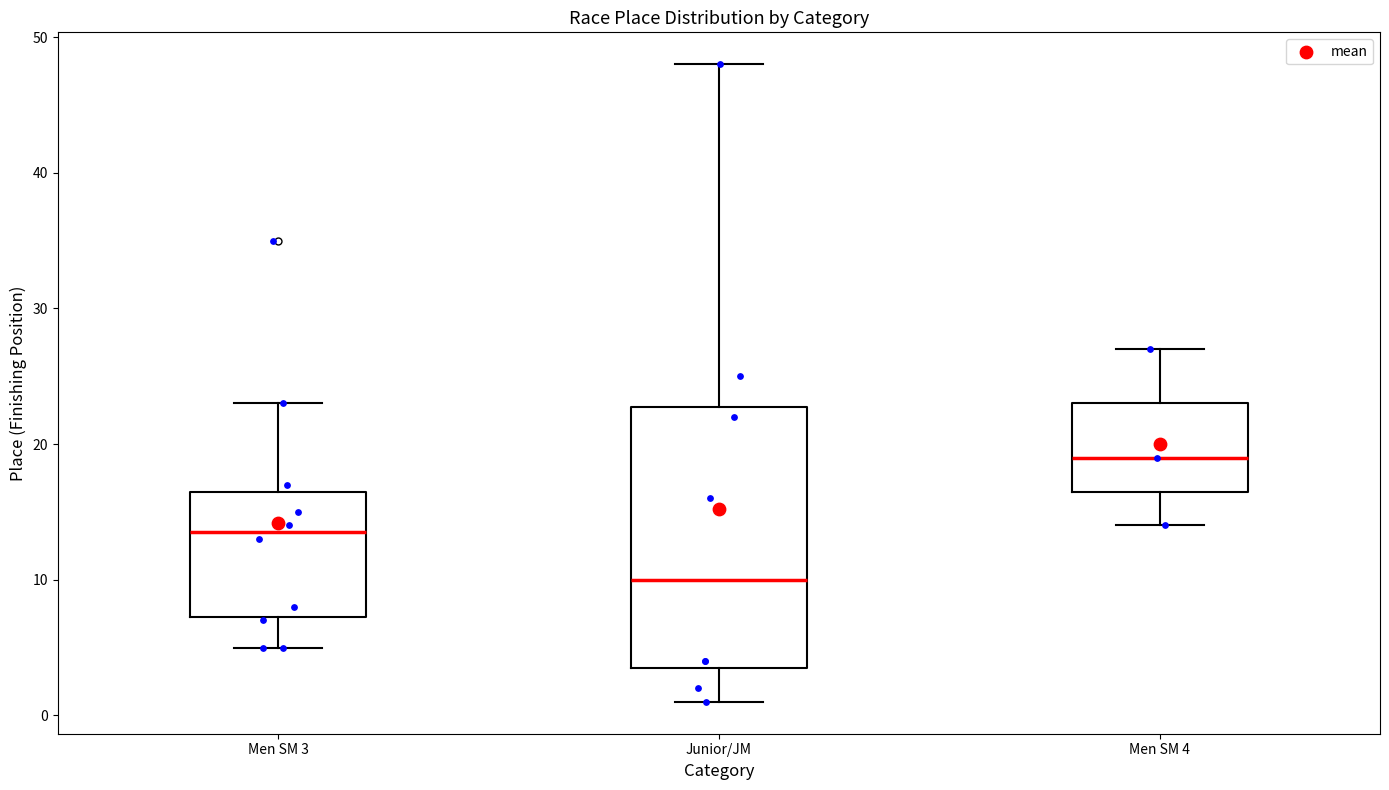

Reading left to right, transcribe this box plot: for each box, give where its median line is, the range the box spans, and where its two whiskers end, as read against the y-axis. The values are not printed on the chart, so give them approximately, as read against the axis.

Men SM 3: median 14, box 7 to 17, whiskers 5 to 23
Junior/JM: median 10, box 4 to 23, whiskers 1 to 48
Men SM 4: median 19, box 17 to 23, whiskers 14 to 27